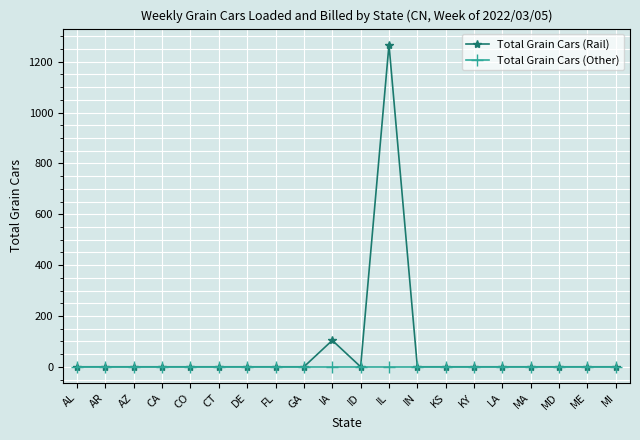

The Total Grain Cars (Rail) series shows 0 at MA. True or false?

True